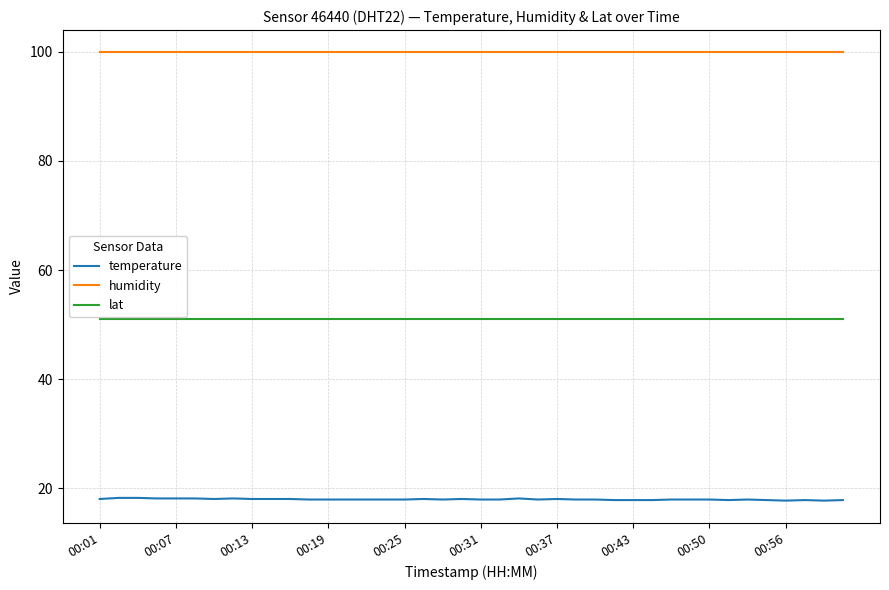

Which series has the largest total across all categories?

humidity